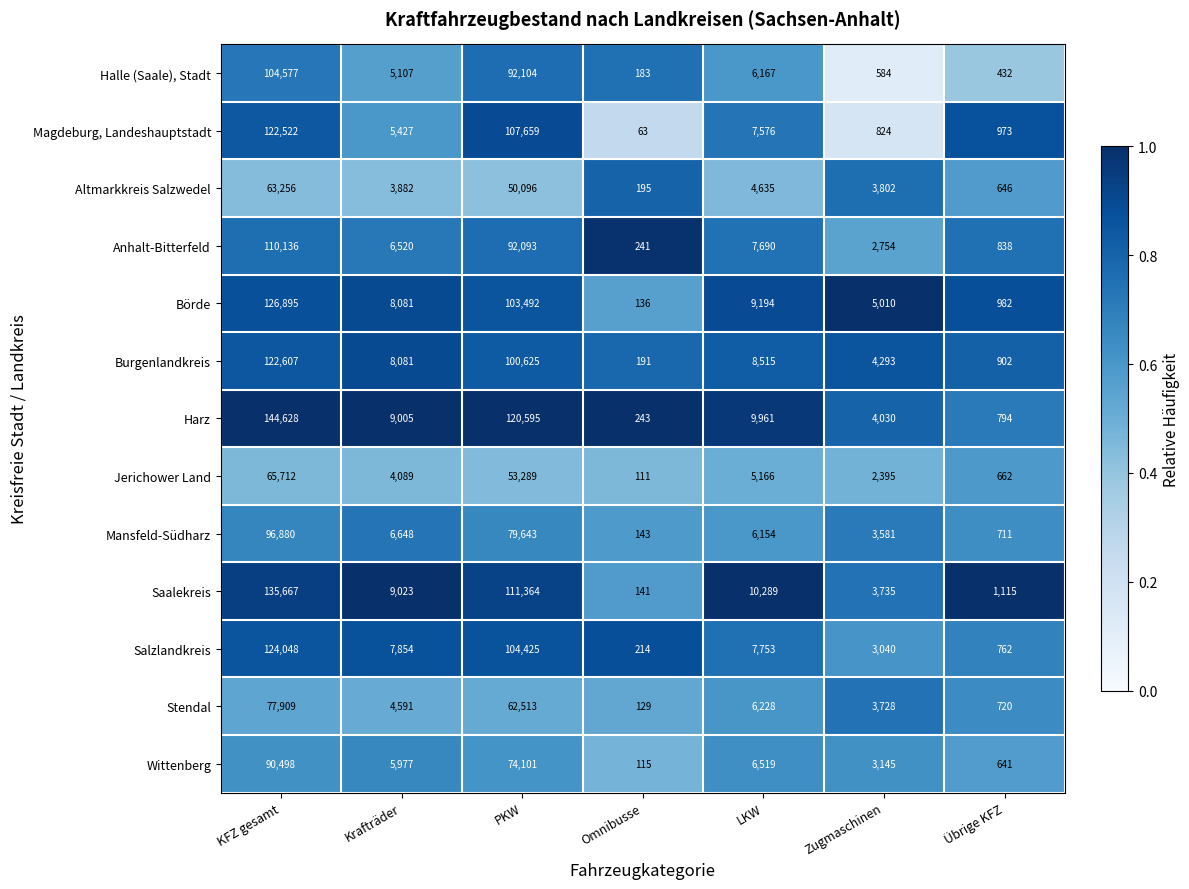

At which label does Saalekreis first exceed 9023?

KFZ gesamt